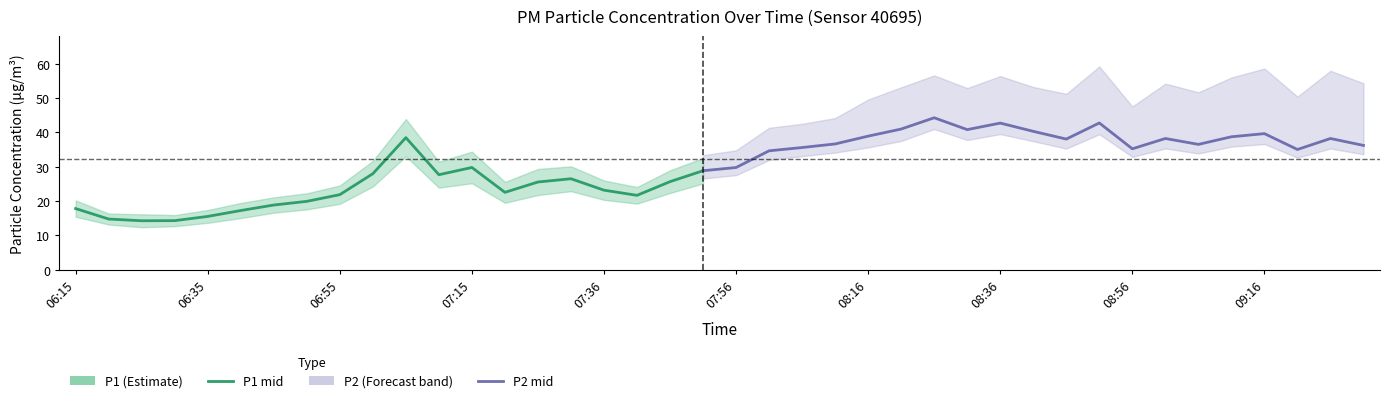

Reading right to left, transcribe all the data shown in this chart.

28.8	25.6	21.6	23.1	26.5	25.5	22.5	29.8	27.7	38.5	27.9	21.9	19.9	18.8	17.2	15.5	14.3	14.2	14.8	17.8